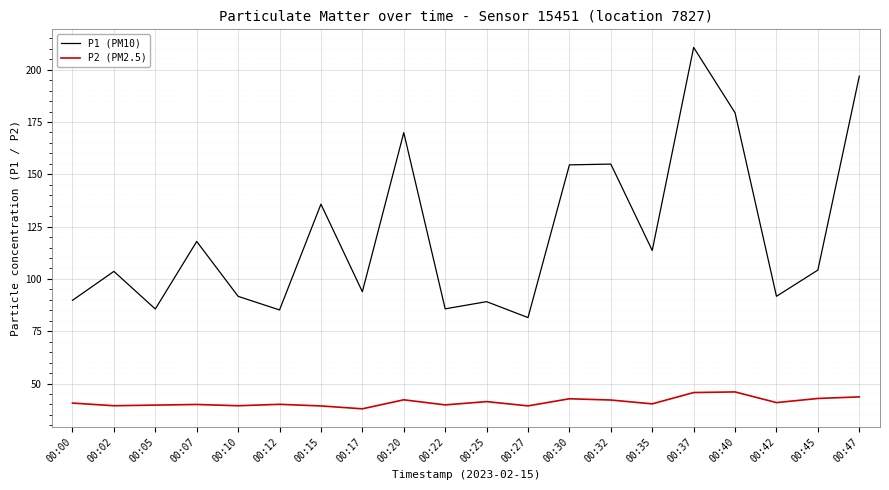

Which series has the largest range (max minus min)?

P1 (PM10)